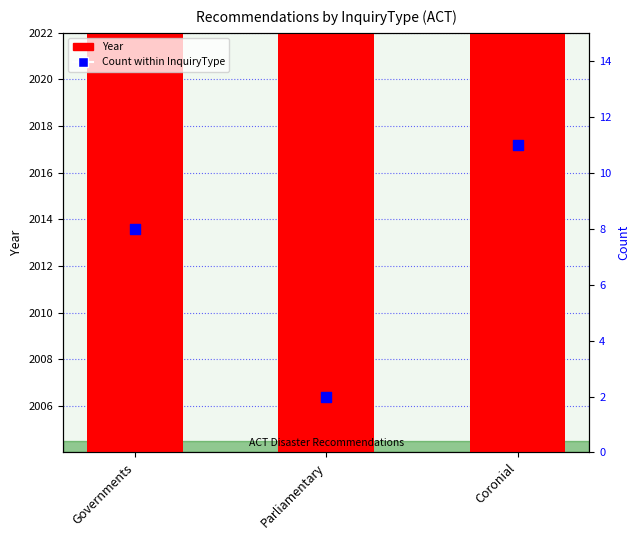

What are all the series names shown in the legend?

Year, Count within InquiryType